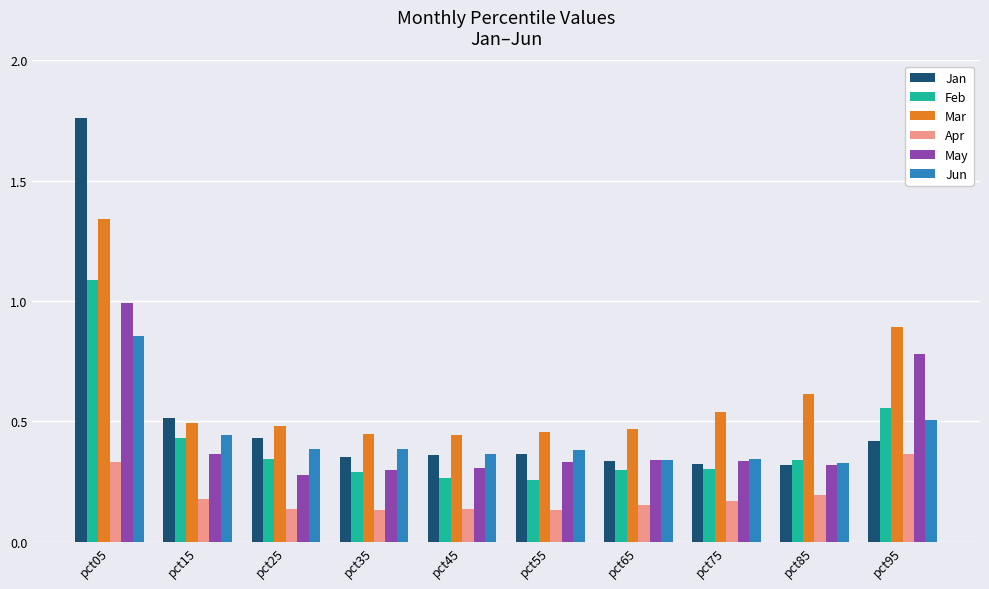

What are all the series names shown in the legend?

Jan, Feb, Mar, Apr, May, Jun